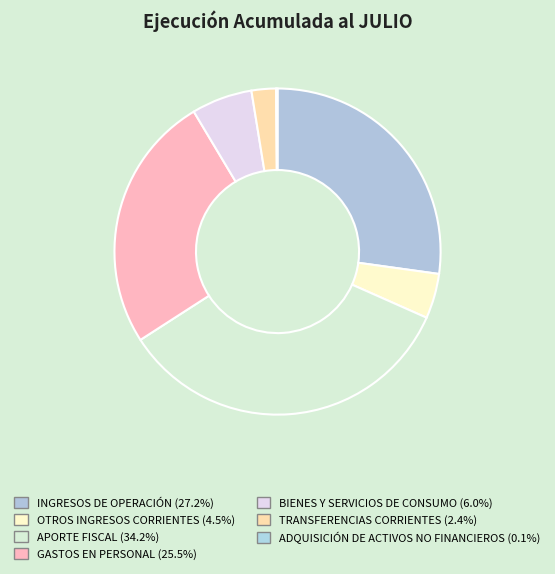

Combined, do OTROS INGRESOS CORRIENTES and TRANSFERENCIAS CORRIENTES account for over 50%?

No